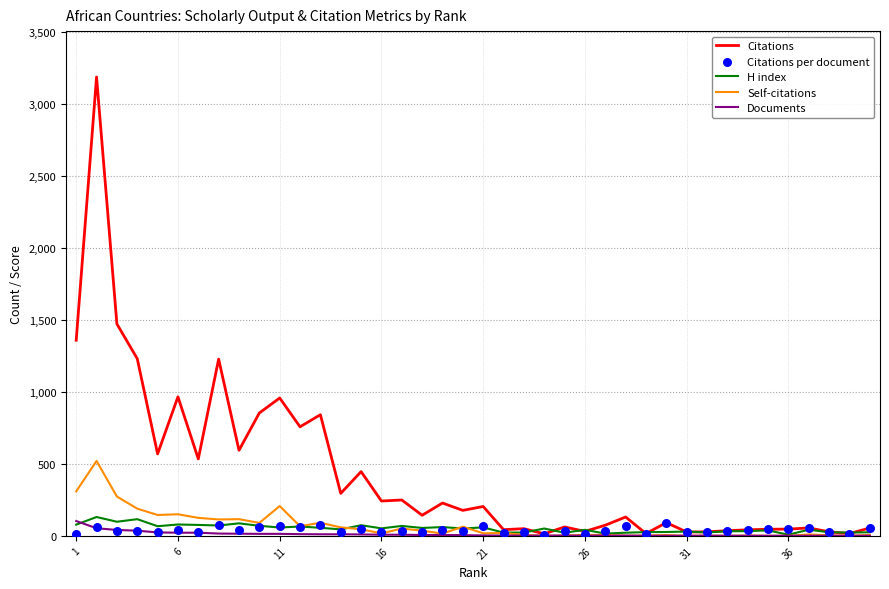

What are all the series names shown in the legend?

Citations, H index, Self-citations, Documents, Citations per document